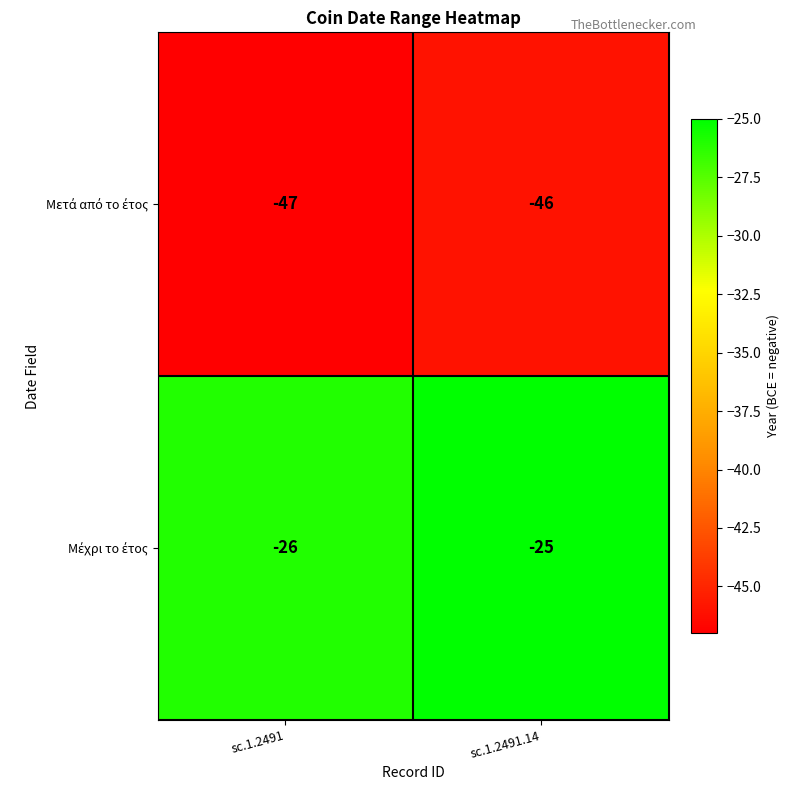

What is the total value across all series at sc.1.2491?

-73